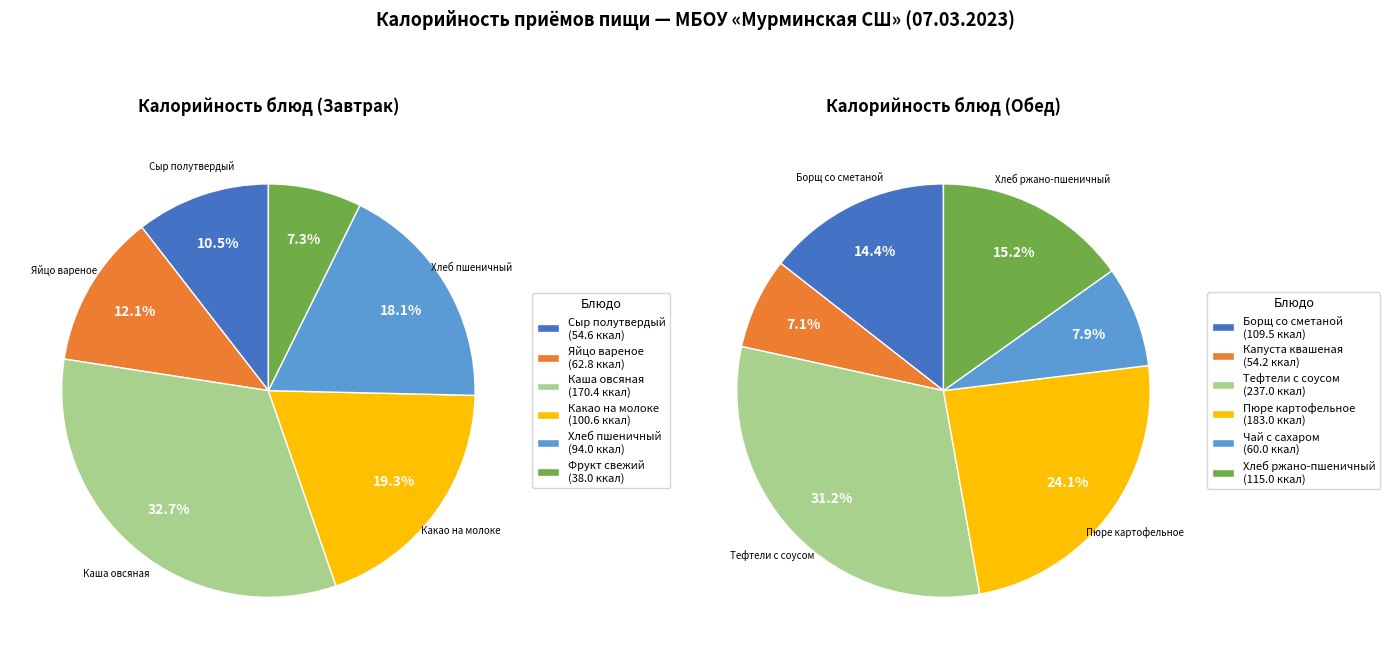

To the nearest percent, what is the average slice percentage?

17%